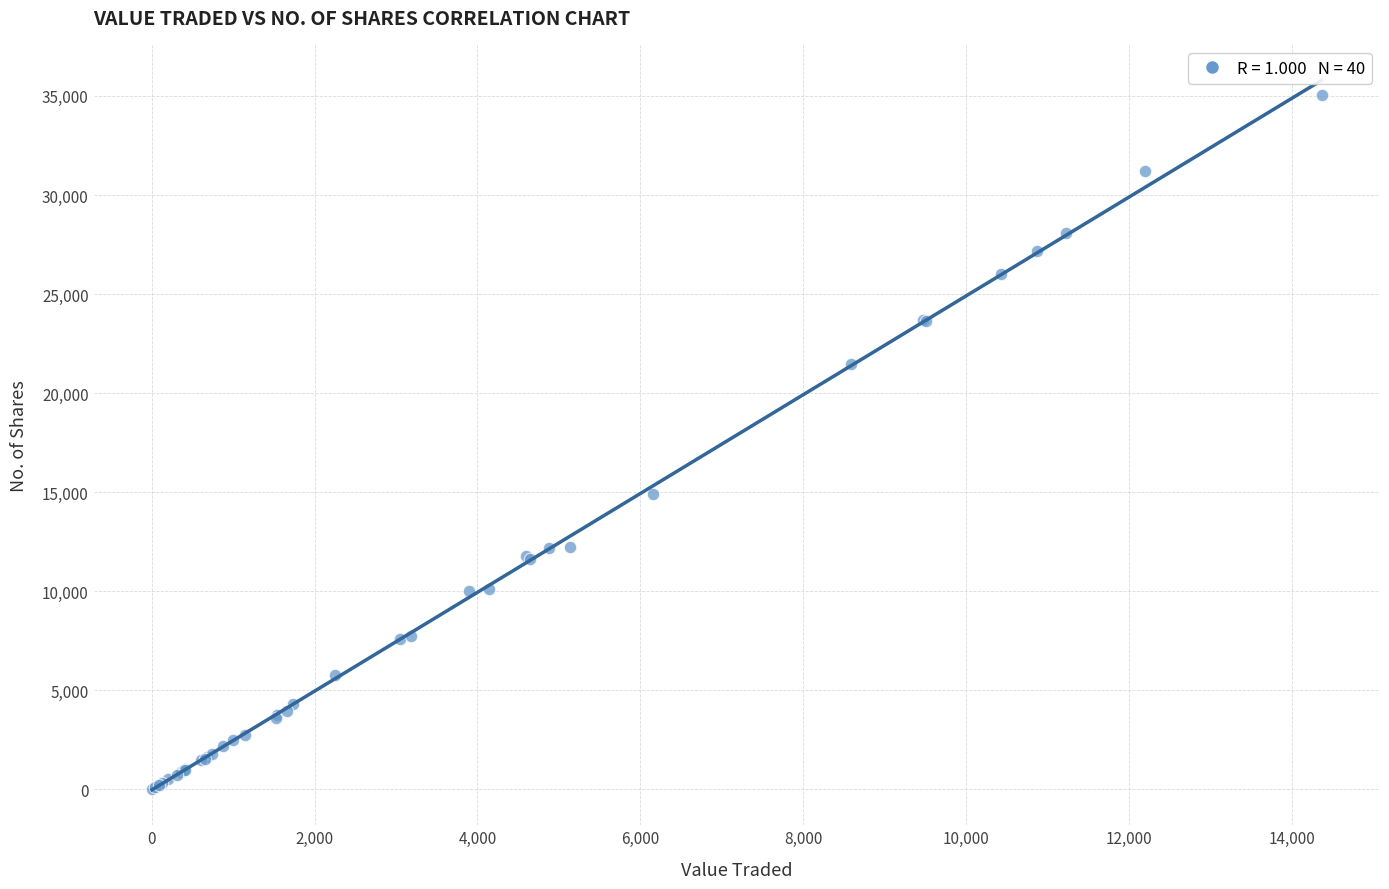

What Y value in the scatter plot is closest to 17521?

14920